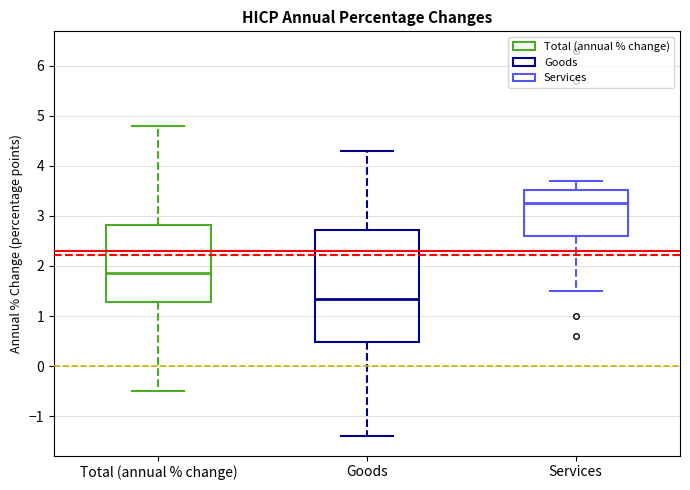

Reading left to right, read every box against the y-axis: the position of its median line, the range the box covers, and the ends of its whiskers. The values are not printed on the chart, so give them approximately, as read against the axis.

Total (annual % change): median 1.9, box 1.3 to 2.8, whiskers -0.5 to 4.8
Goods: median 1.4, box 0.5 to 2.7, whiskers -1.4 to 4.3
Services: median 3.3, box 2.6 to 3.5, whiskers 1.5 to 3.7